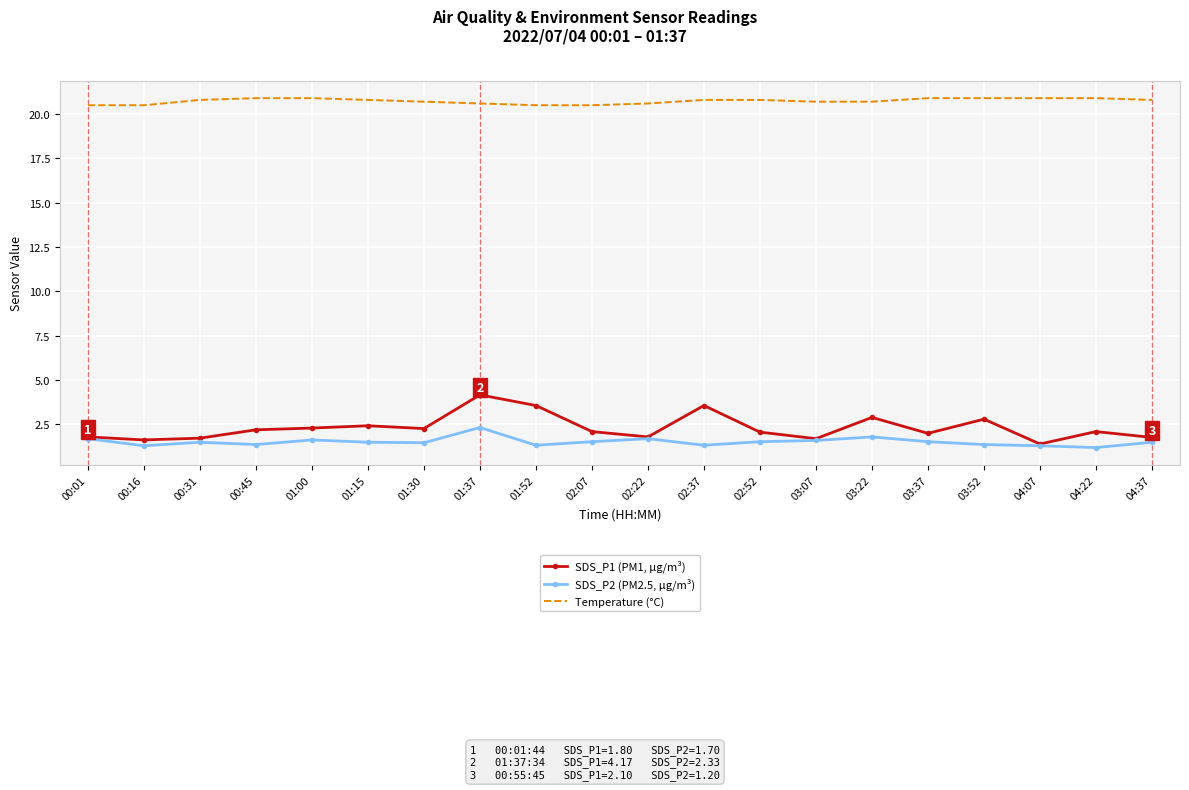

What value does the SDS_P1 (PM1, µg/m³) series have at 00:45?

2.2